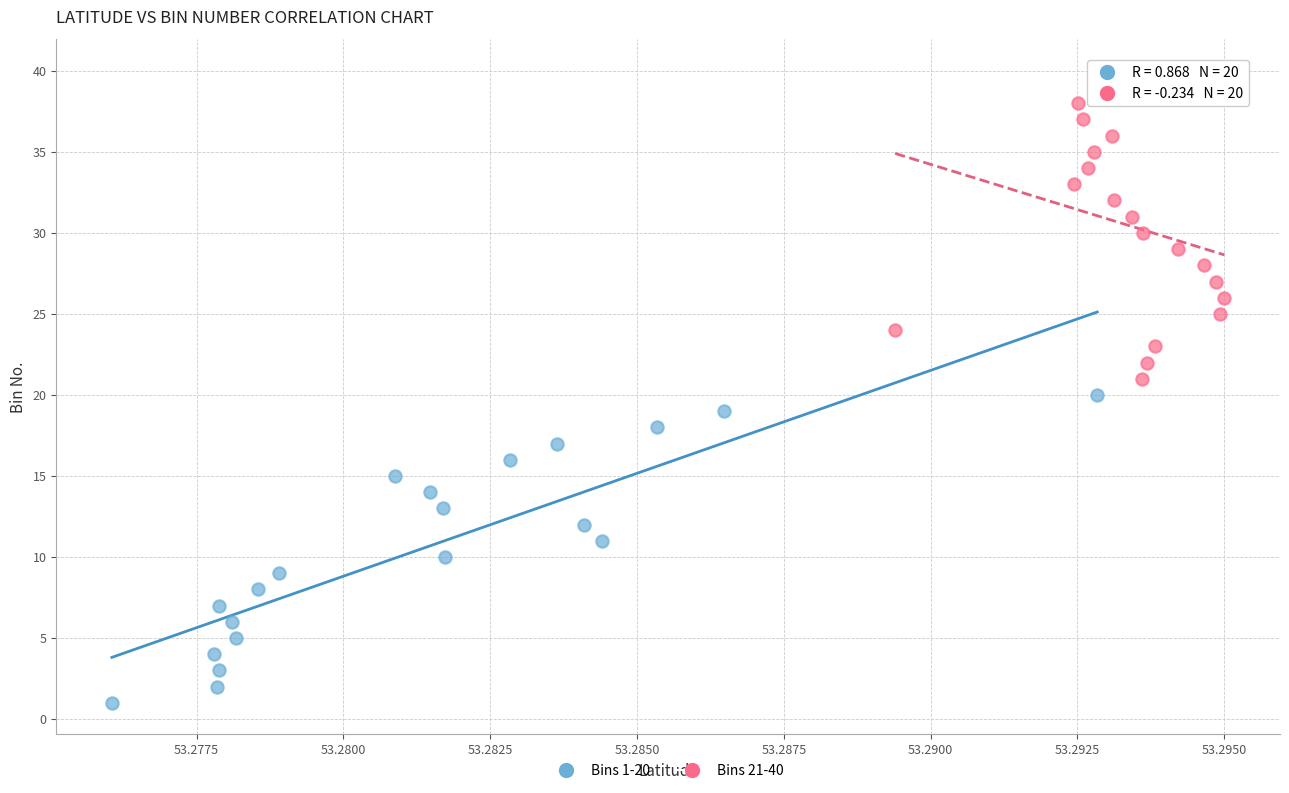

Which series reaches the maximum Y coordinate?

Bins 21-40